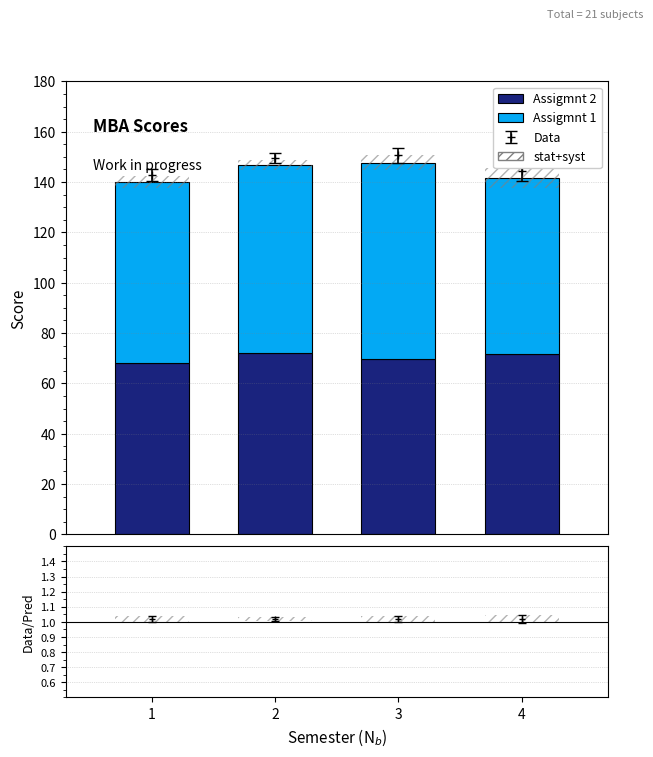

Reading right to left, extract all data points from this chart.

Assigmnt 2: 4=71.8	3=69.8	2=72.2	1=68.0
Assigmnt 1: 4=69.8	3=77.8	2=74.5	1=72.0